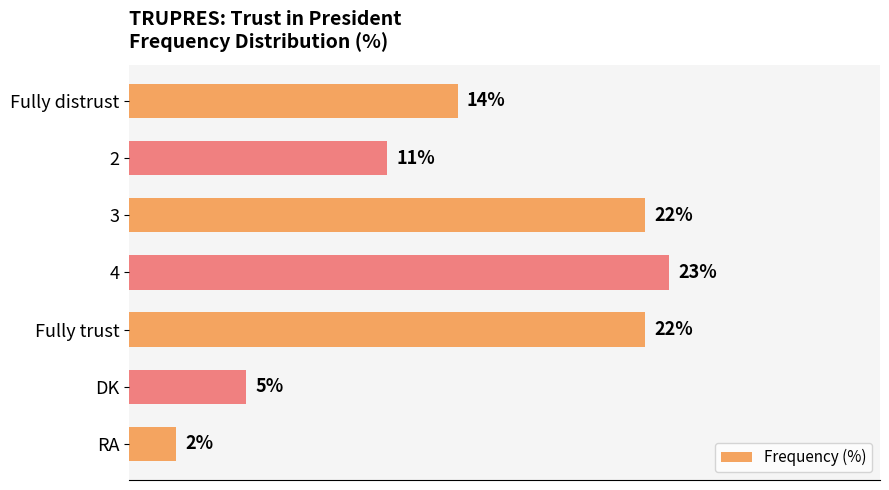

Which label corresponds to the smallest value in the chart?

RA